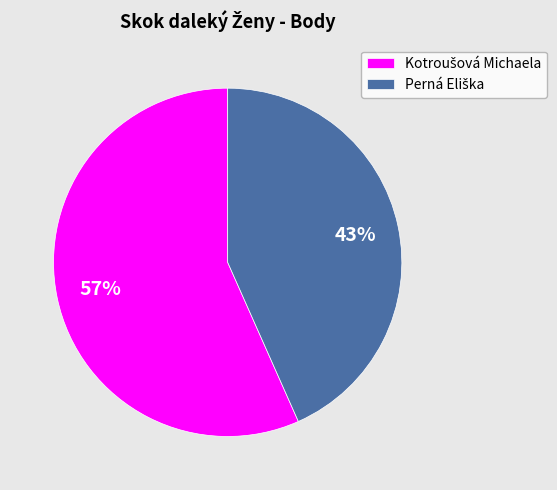

Does any single category account for the majority?

Yes